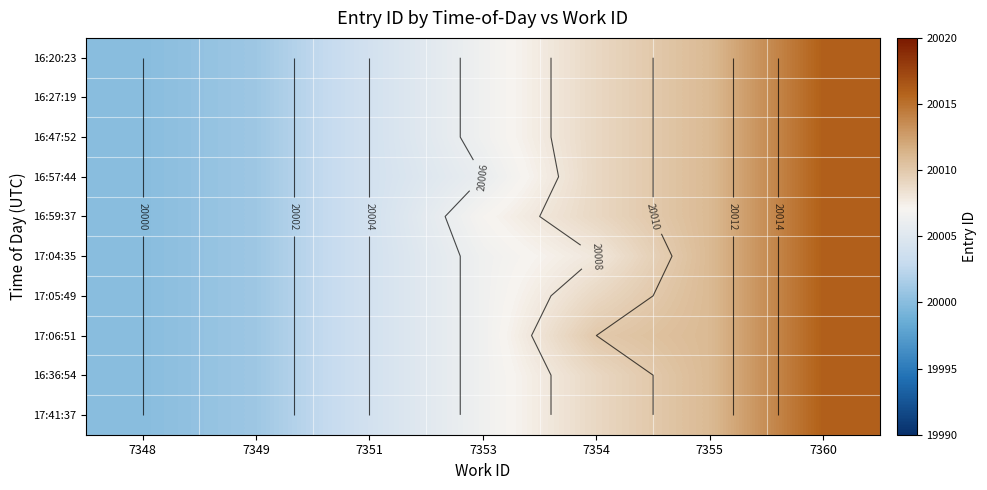

The value of 16:20:23 at 7351 is 4135.5. True or false?

False